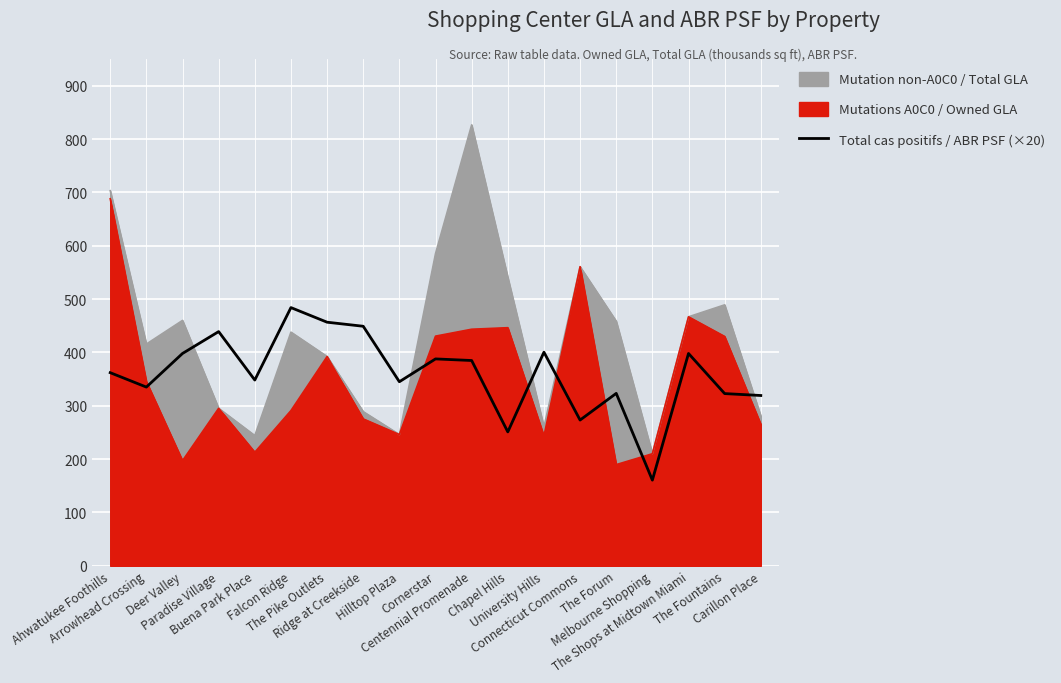

What is the change in value from Melbourne Shopping to The Shops at Midtown Miami?

+237.4